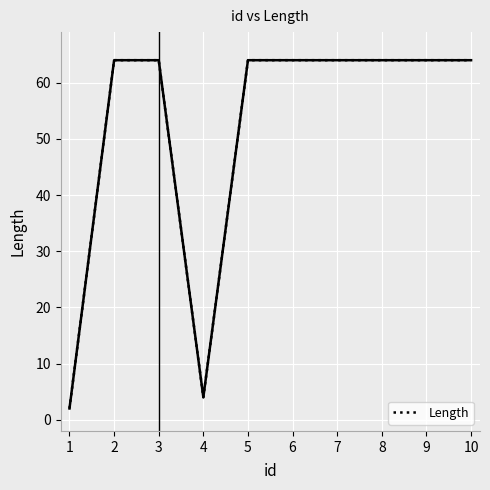

Does the chart have visible grid lines?

Yes